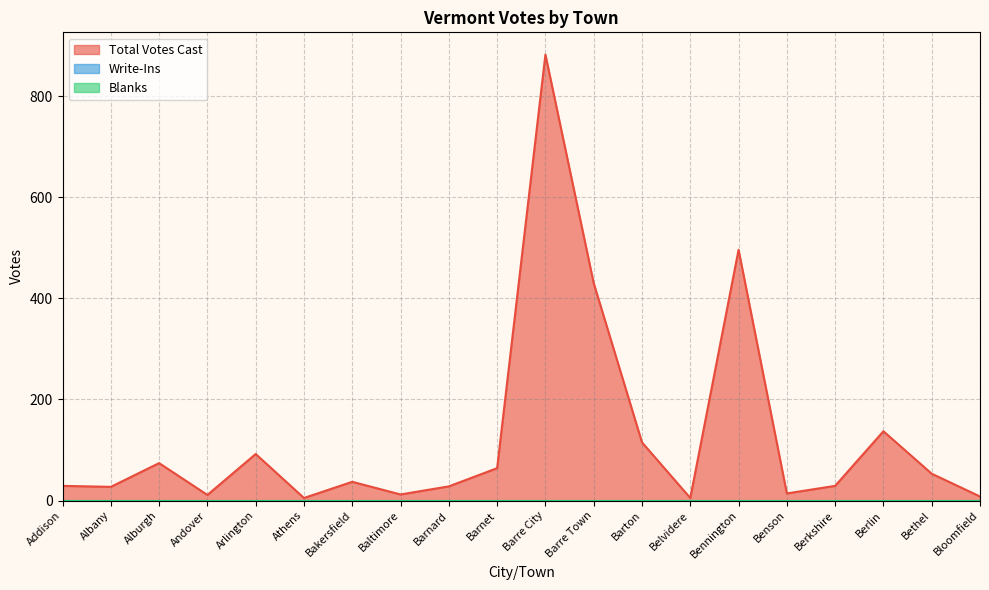

Reading right to left, transcribe all the data shown in this chart.

Total Votes Cast: Bloomfield=8	Bethel=53	Berlin=137	Berkshire=29	Benson=14	Bennington=496	Belvidere=5	Barton=115	Barre Town=430	Barre City=882	Barnet=64	Barnard=28	Baltimore=12	Bakersfield=37	Athens=5	Arlington=92	Andover=11	Alburgh=74	Albany=27	Addison=29
Write-Ins: Bloomfield=0	Bethel=0	Berlin=0	Berkshire=0	Benson=0	Bennington=0	Belvidere=0	Barton=0	Barre Town=0	Barre City=0	Barnet=0	Barnard=0	Baltimore=0	Bakersfield=0	Athens=0	Arlington=0	Andover=0	Alburgh=0	Albany=0	Addison=0
Blanks: Bloomfield=0	Bethel=0	Berlin=0	Berkshire=0	Benson=0	Bennington=0	Belvidere=0	Barton=0	Barre Town=0	Barre City=0	Barnet=0	Barnard=0	Baltimore=0	Bakersfield=0	Athens=0	Arlington=0	Andover=0	Alburgh=0	Albany=0	Addison=0